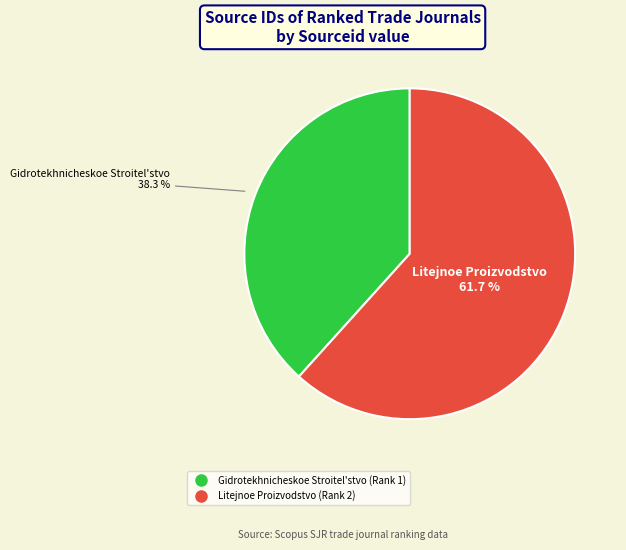

Which category has the biggest portion of the pie?

Litejnoe Proizvodstvo (Rank 2)